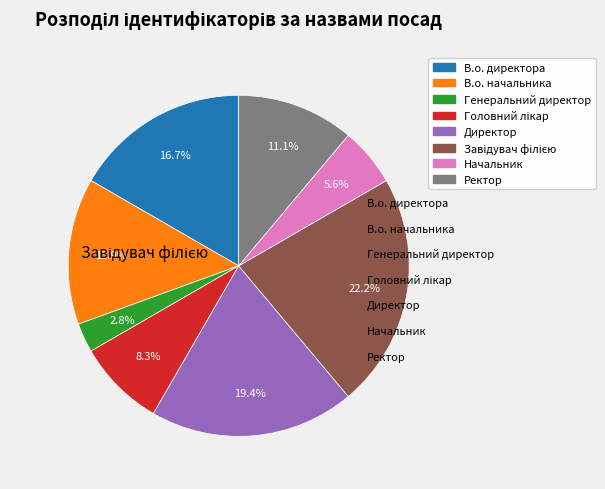

Is there a majority slice in this chart?

No